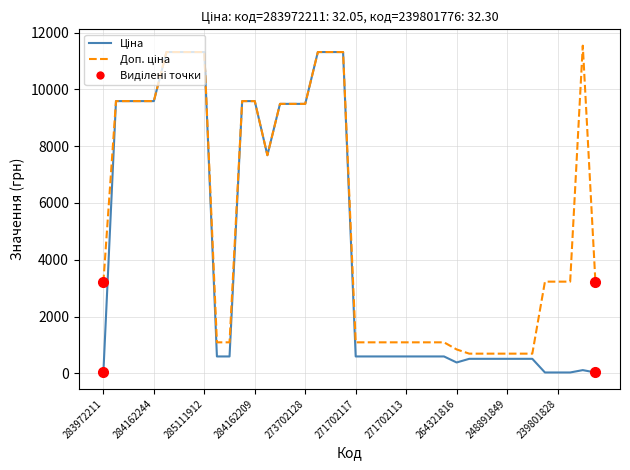

Which series has the largest total across all categories?

Доп. ціна